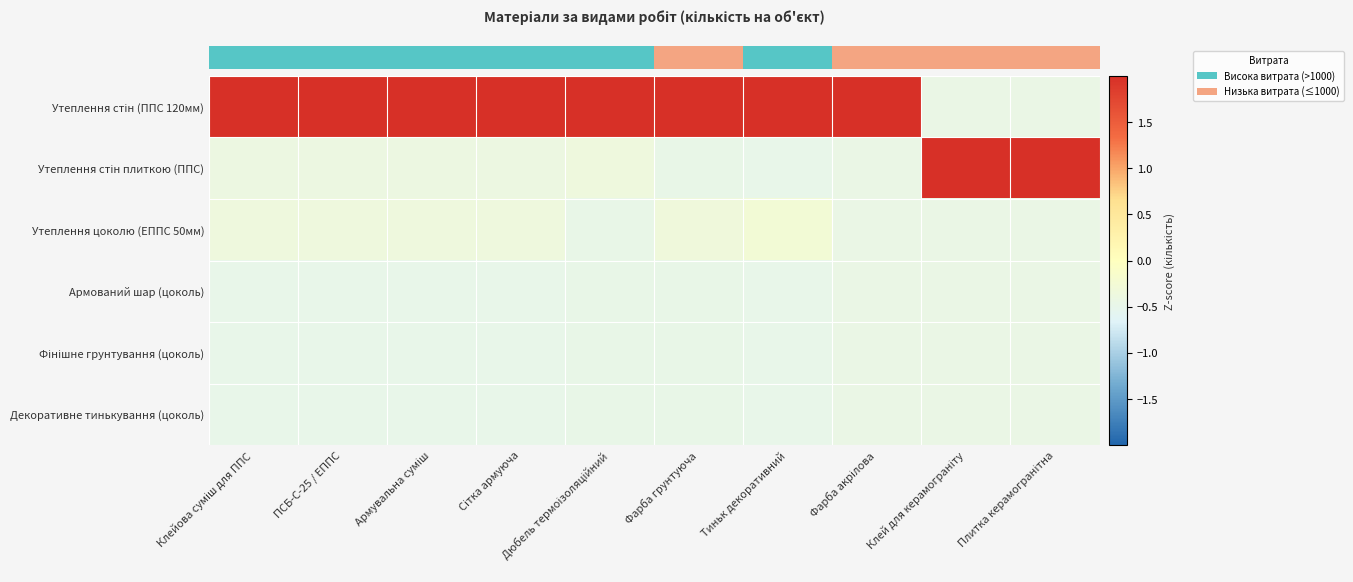

Which label corresponds to the largest value in the chart?

Клейова суміш для ППС